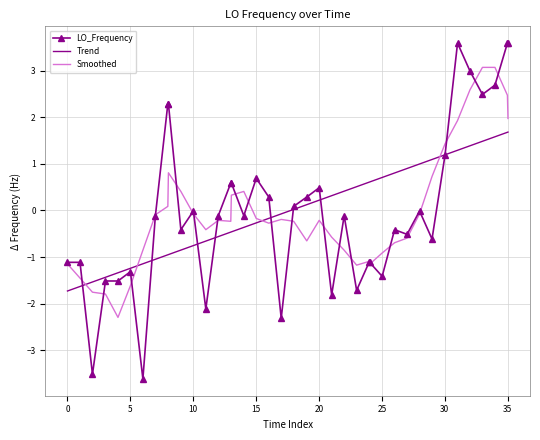

What is the smallest value displayed?

-3.6